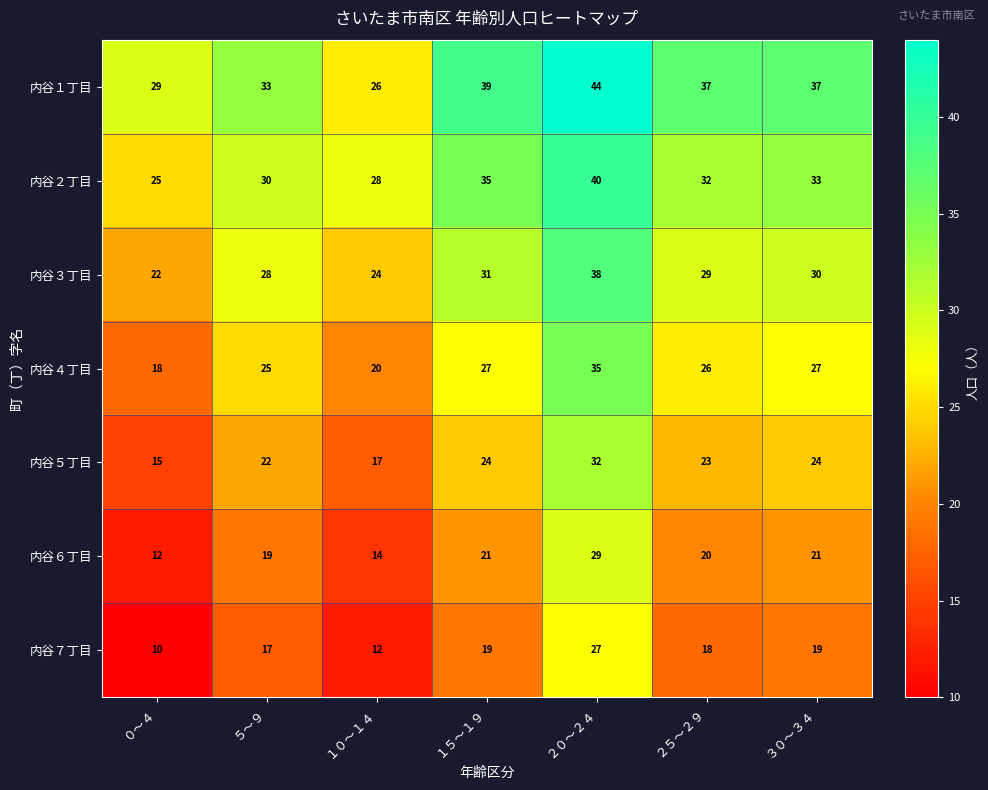

At which label does 内谷１丁目 first exceed 37?

１５～１９